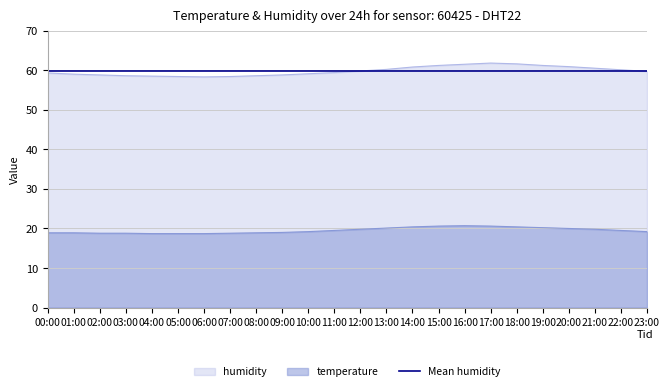

What position from the left is 04:00?

5